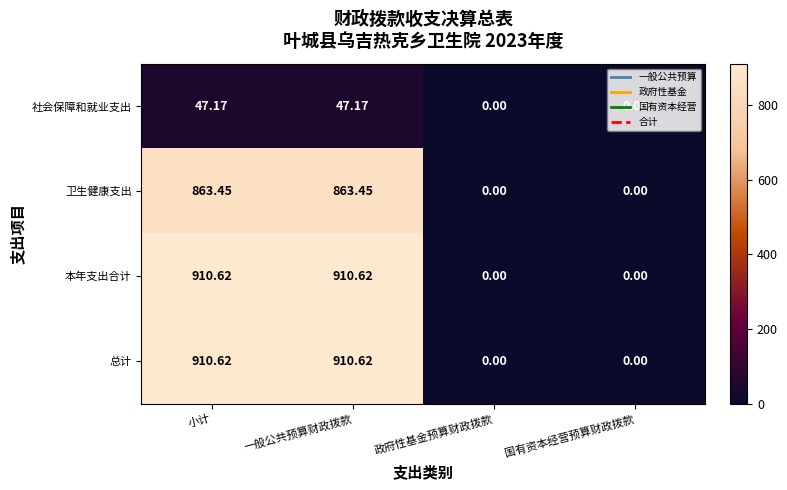

At which label does 社会保障和就业支出 first exceed 47?

小计